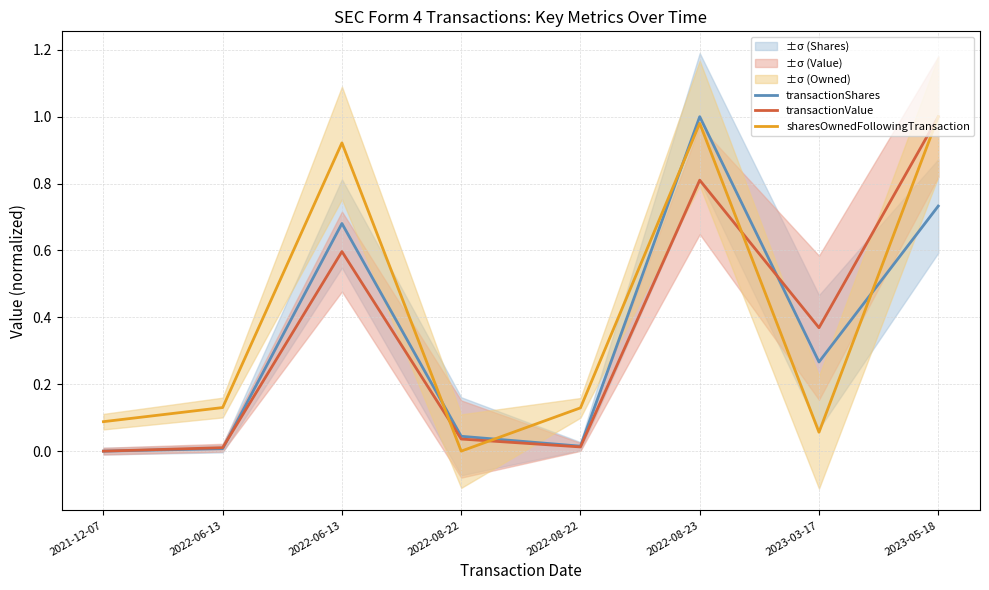

Does the chart have visible grid lines?

Yes